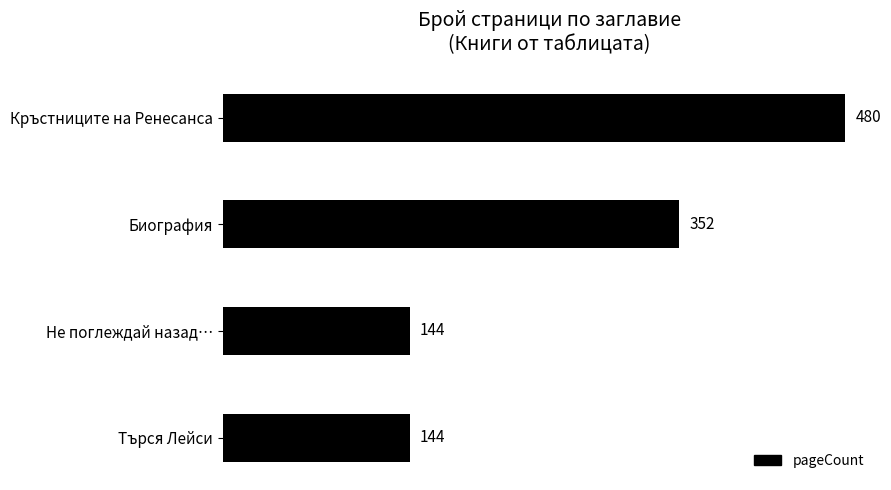

Count the values in the range 144 to 480.

4